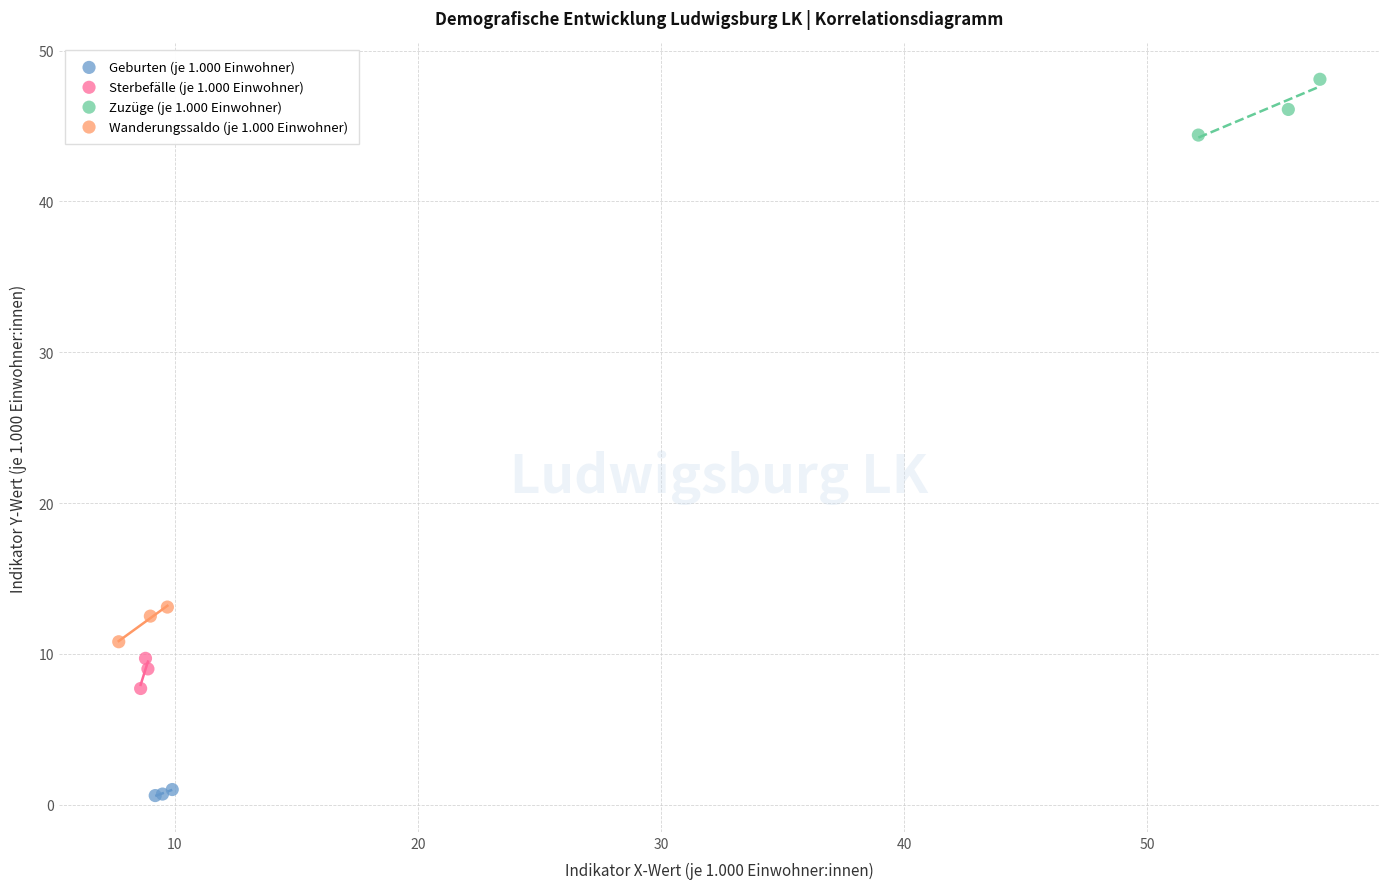

What are all the series names shown in the legend?

Geburten (je 1.000 Einwohner), Sterbefälle (je 1.000 Einwohner), Zuzüge (je 1.000 Einwohner), Wanderungssaldo (je 1.000 Einwohner)